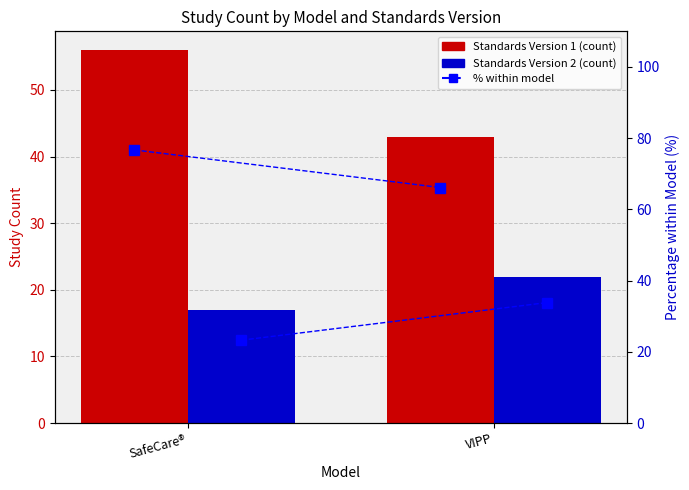

Which label corresponds to the largest value in the chart?

SafeCare®